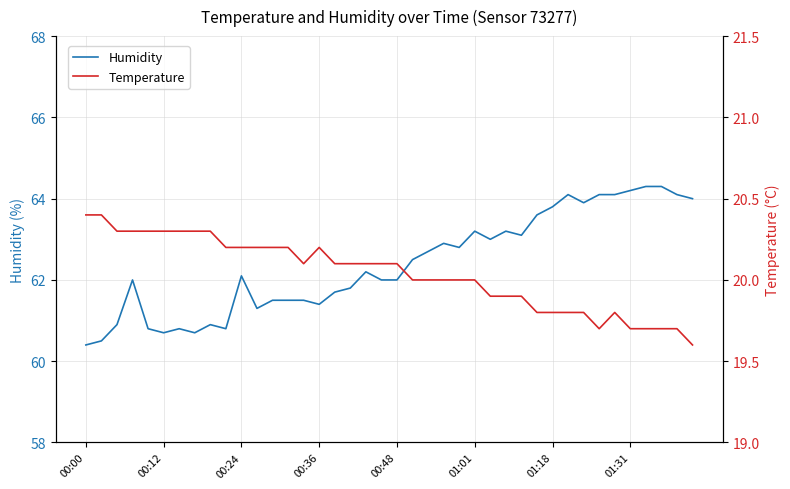

What is the label of the 18th point from the left?

17